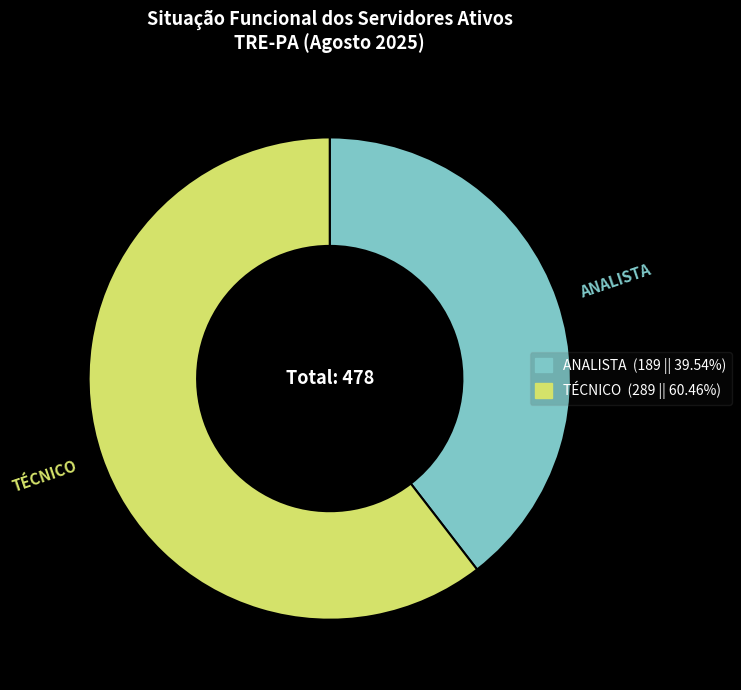

How many slices are in this pie chart?

2